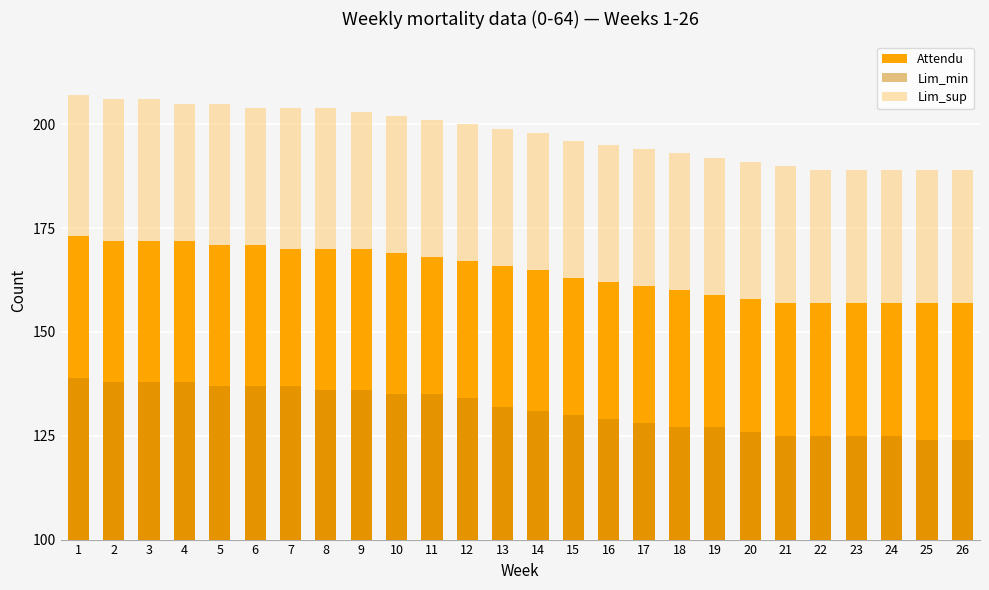

Reading left to right, what are all the values shown in this chart?

Attendu: 173	172	172	172	171	171	170	170	170	169	168	167	166	165	163	162	161	160	159	158	157	157	157	157	157	157
Lim_min: 139	138	138	138	137	137	137	136	136	135	135	134	132	131	130	129	128	127	127	126	125	125	125	125	124	124
Lim_sup: 207	206	206	205	205	204	204	204	203	202	201	200	199	198	196	195	194	193	192	191	190	189	189	189	189	189